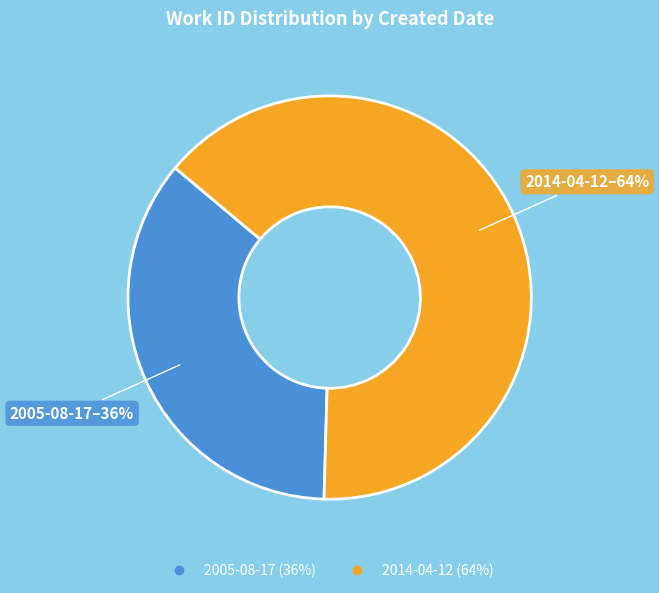

Do 2014-04-12 and 2005-08-17 together represent more than half of the pie?

Yes